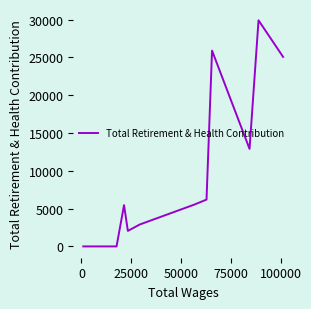

What is the maximum value shown in the chart?

29905